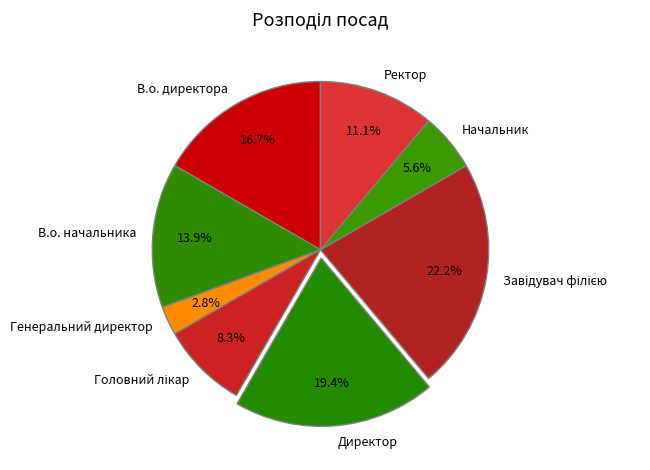

How many segments does this pie chart have?

8